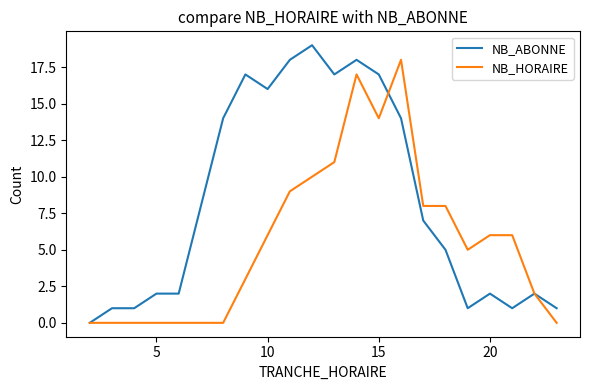

Is this an area chart (filled region under the line)?

No